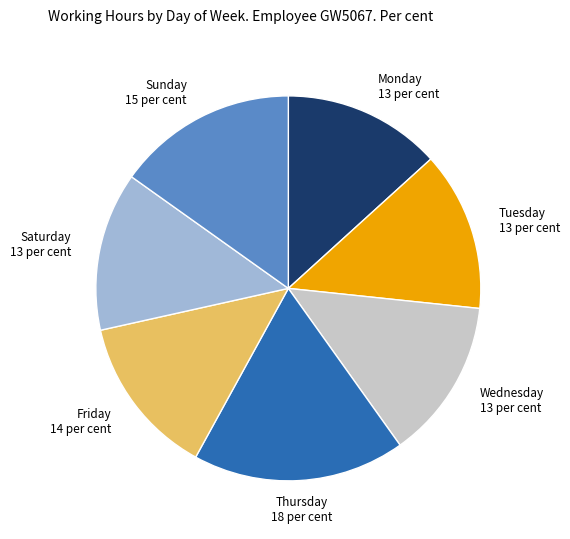

Is there a majority slice in this chart?

No